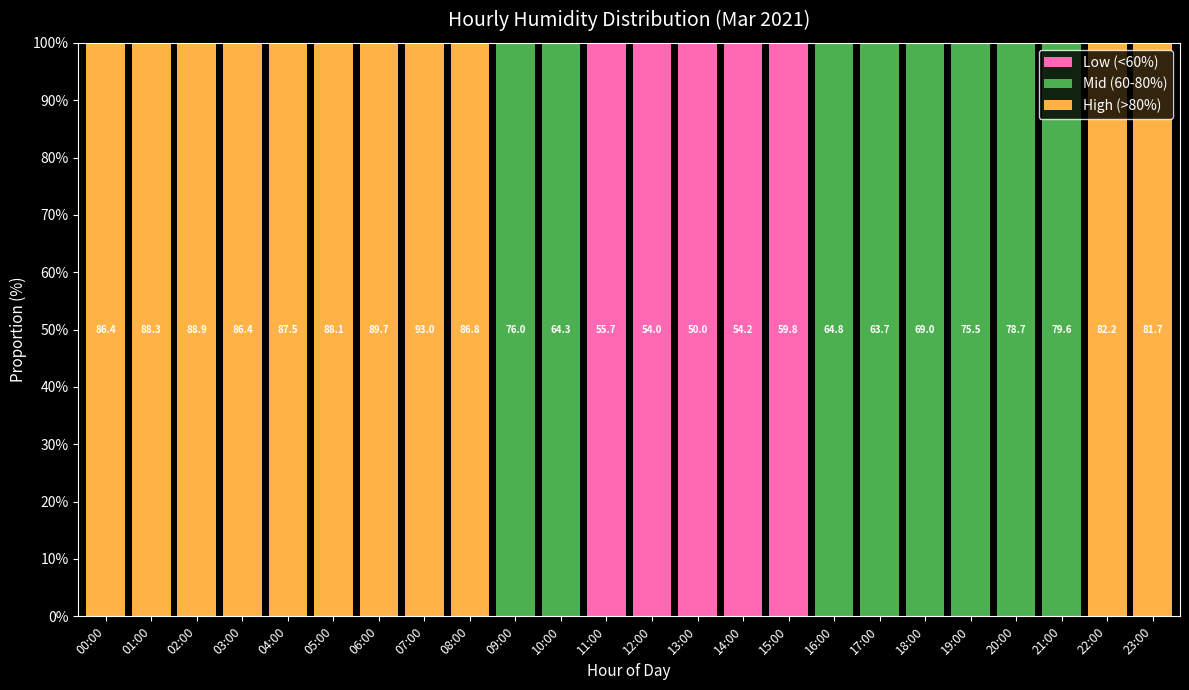

What is the maximum value for Low (<60%)?

100